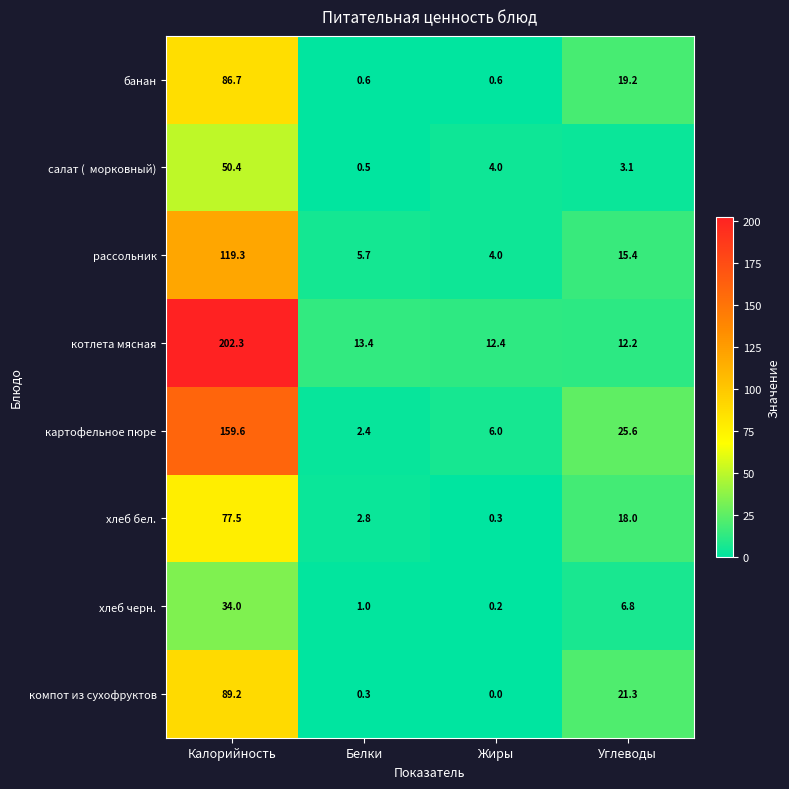

What is the maximum value shown in the chart?

202.3